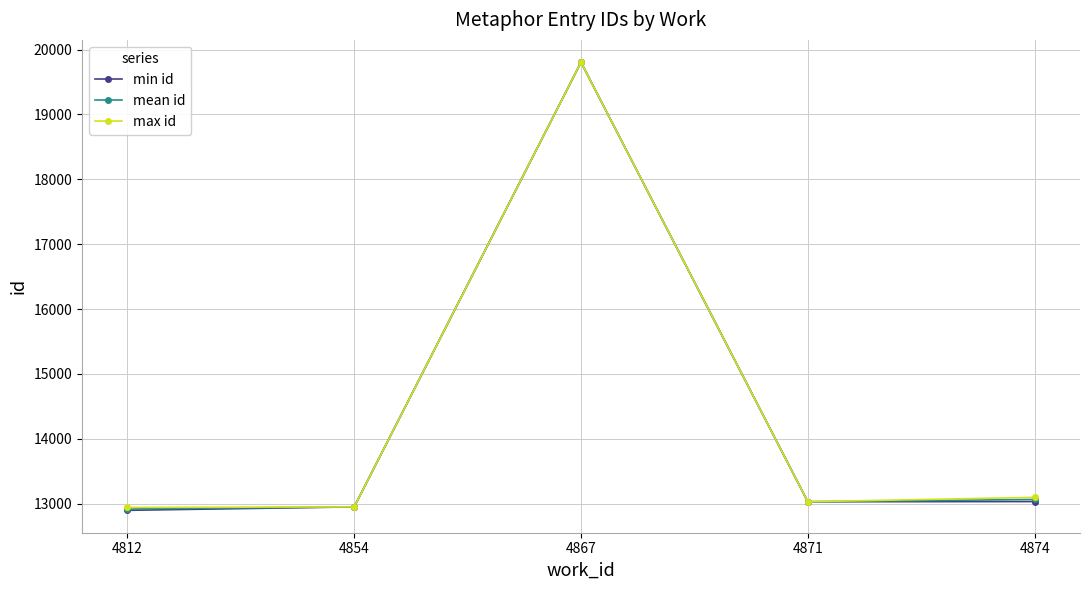

What is the lowest value of the min id series?

12898.0